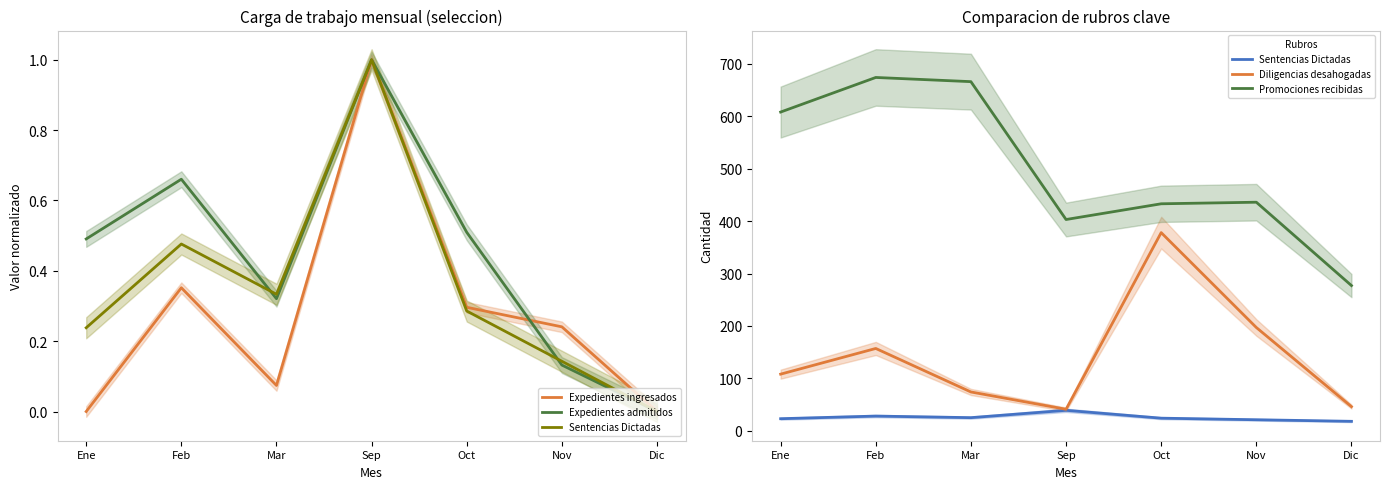

What is the value of the Sentencias Dictadas point at the 5th from the left?

24.0